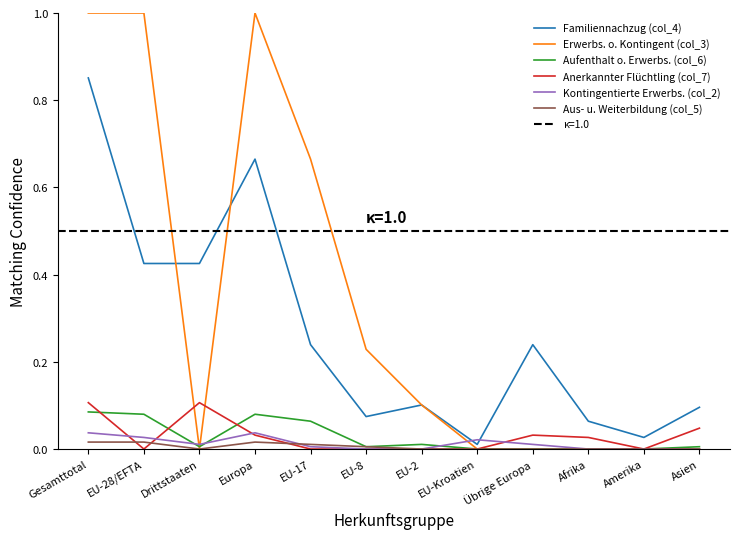

Which has a higher value, Amerika or Übrige Europa?

Übrige Europa